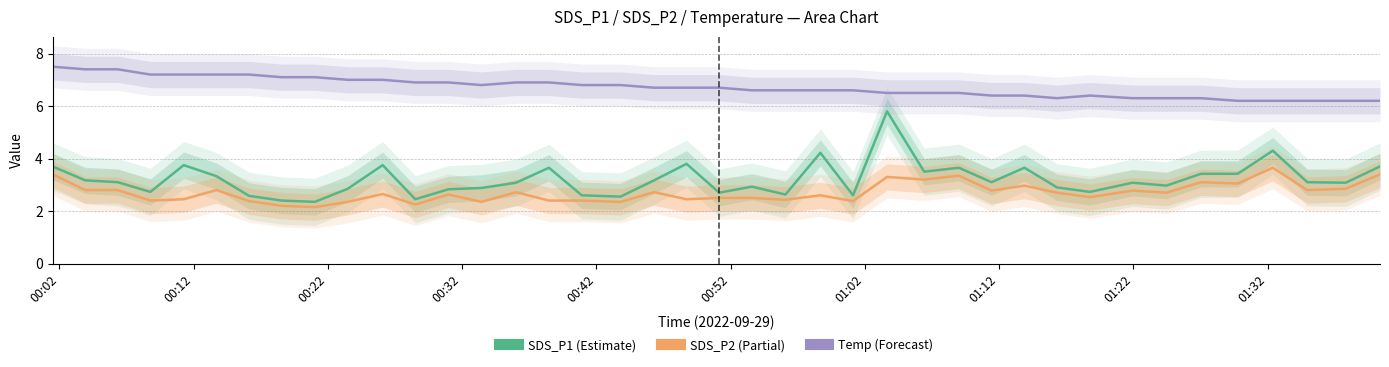

What is the value of the Temp (Forecast) point at the 27th from the left?

6.5